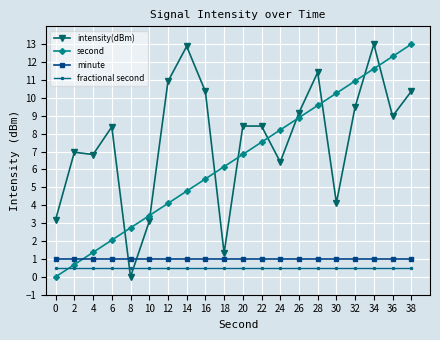

How many times do minute and second cross each other?

1